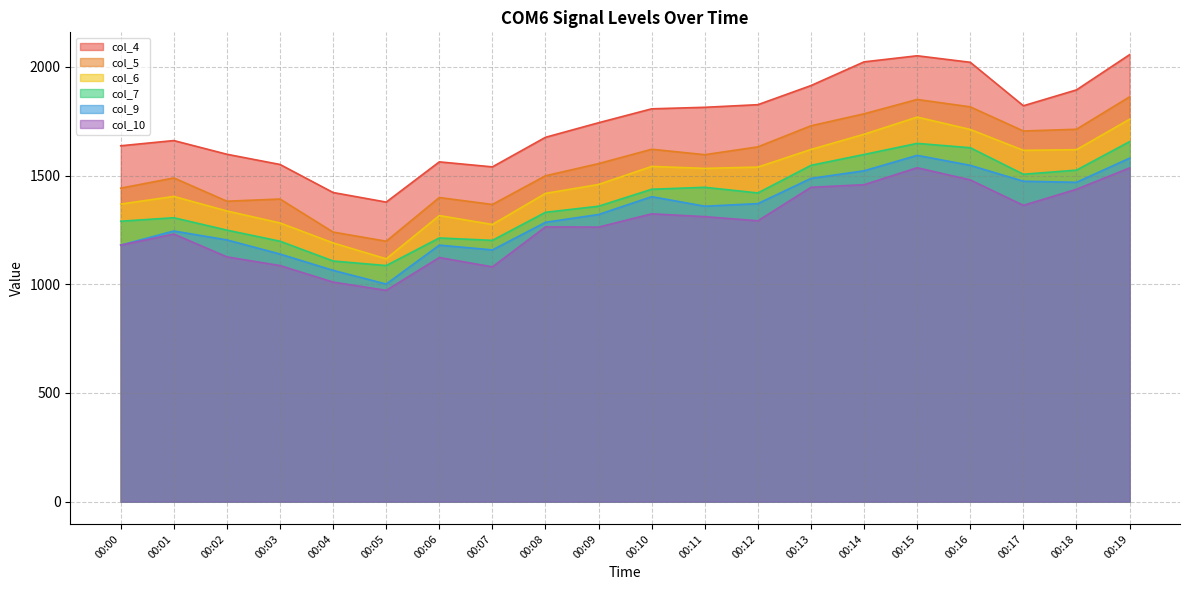

True or false: col_5 and col_9 cross at least once.

False